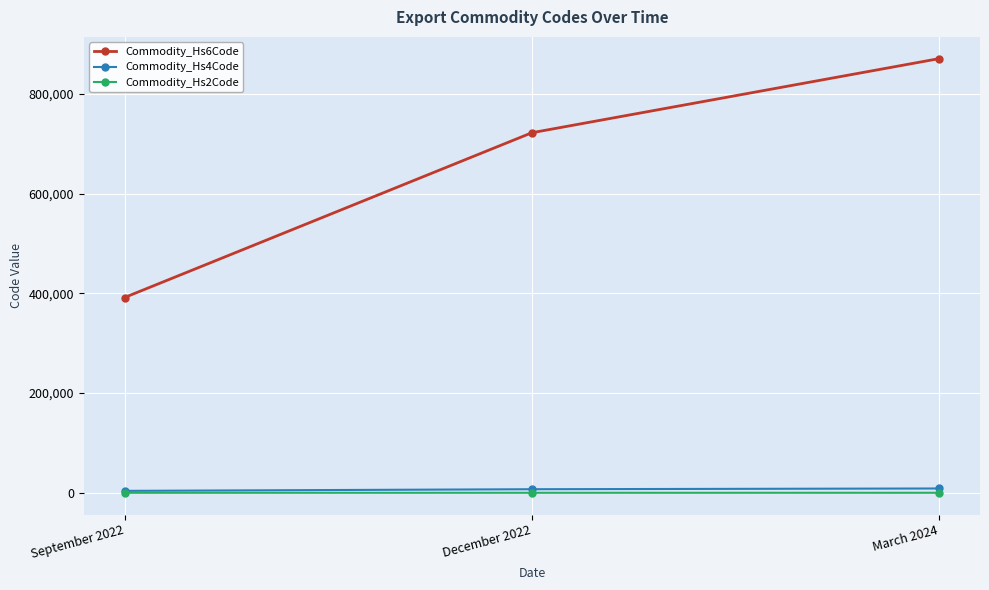

Is the value of Commodity_Hs6Code at March 2024 greater than the value of Commodity_Hs2Code at December 2022?

Yes